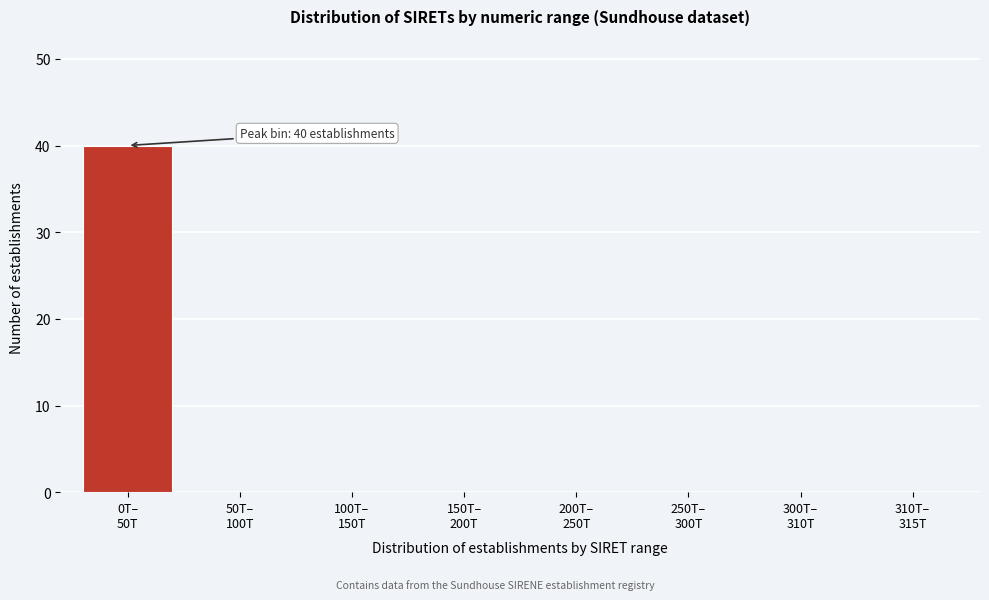

What is the sum of all values?

40